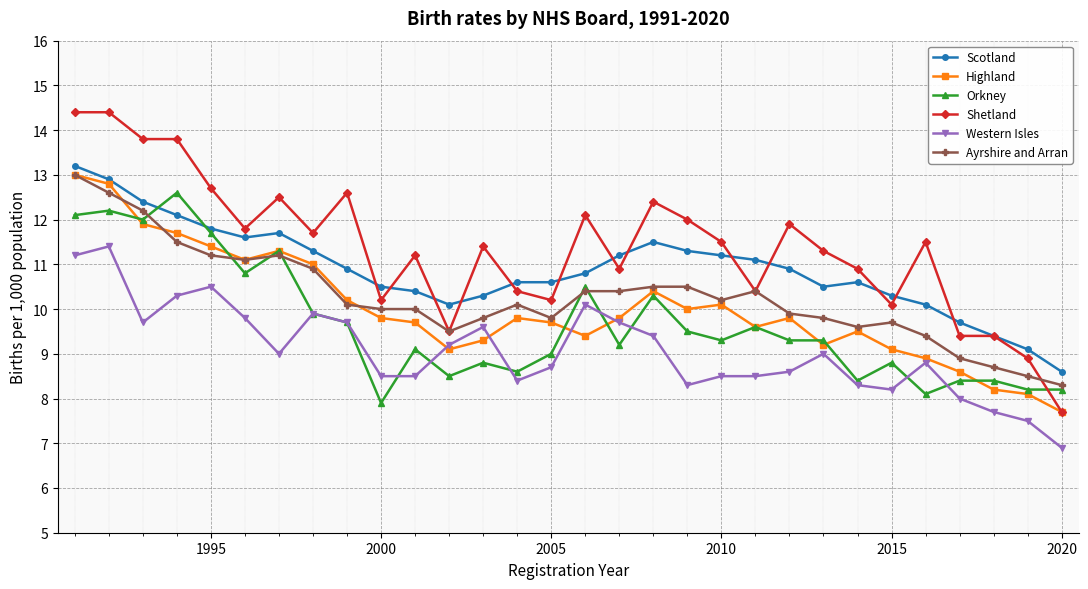

Which series has the largest total across all categories?

Shetland